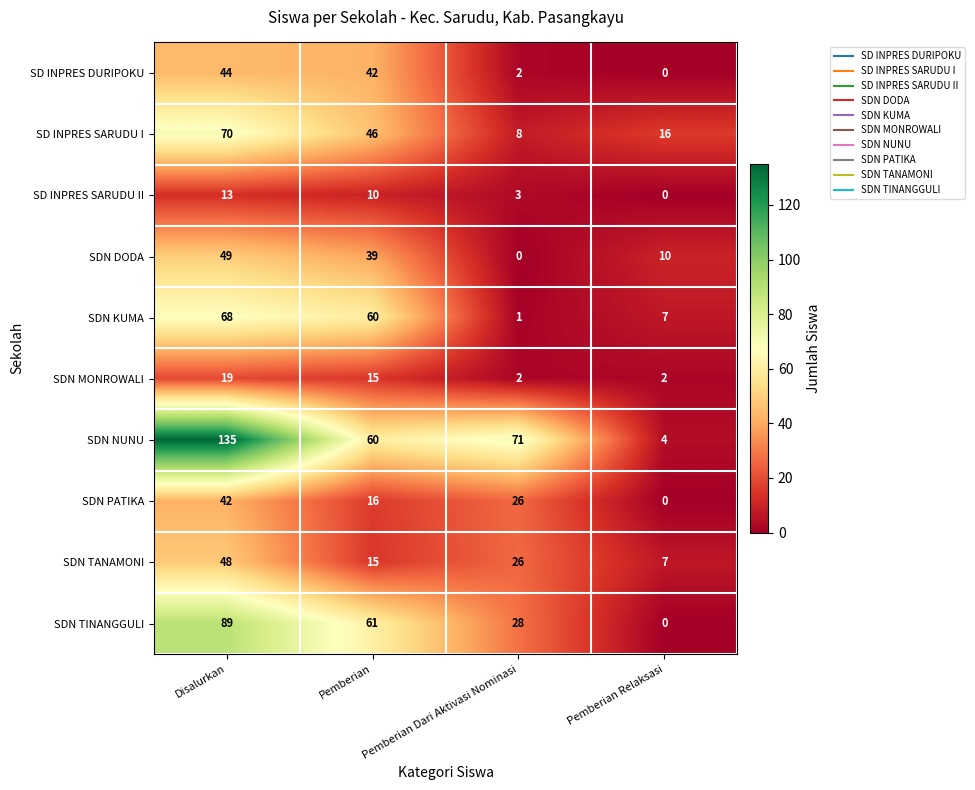

What is the difference between the second highest and second lowest values in the SDN KUMA series?

53